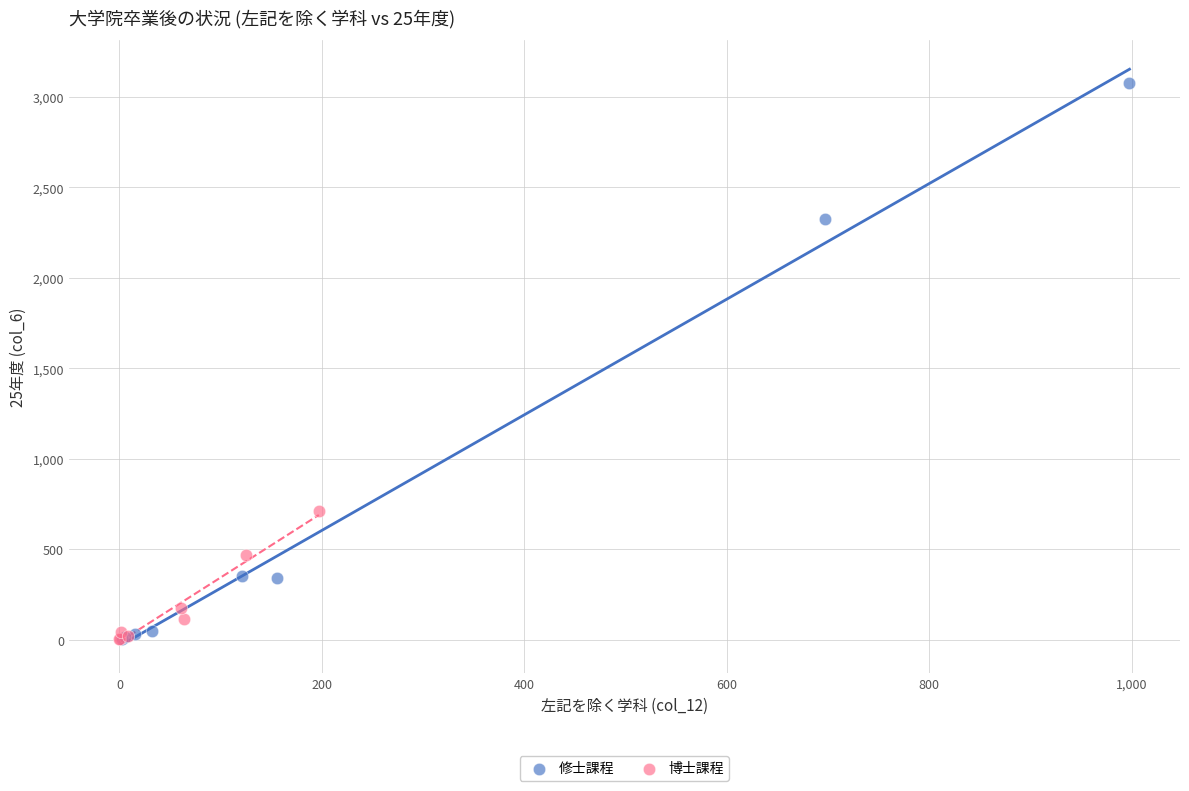

Which series has the widest spread of Y values?

修士課程